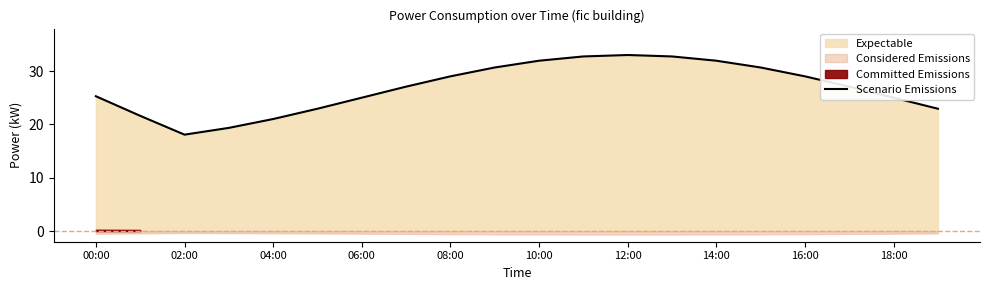

True or false: there are more than 2 points higher than both neighbors.

False